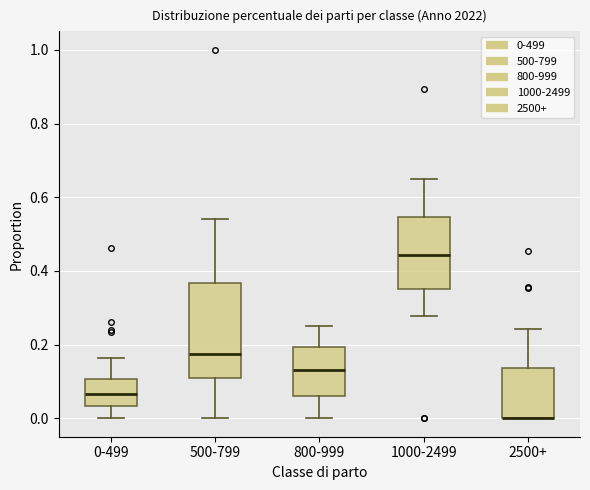

Which box is the tallest, from its lower edge to its upper edge?

500-799